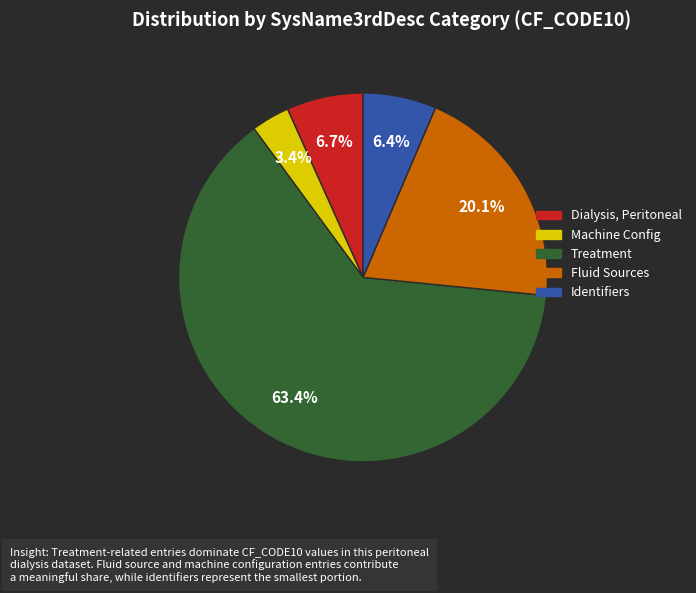

Does any single category account for the majority?

Yes